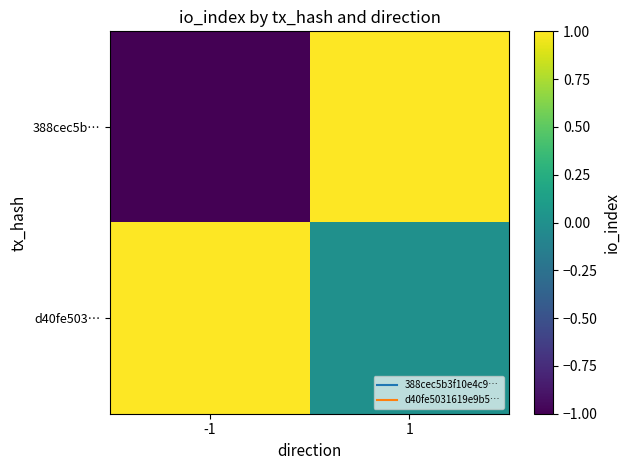

List the series in order of their overall mean, highest first.

d40fe503…, 388cec5b…